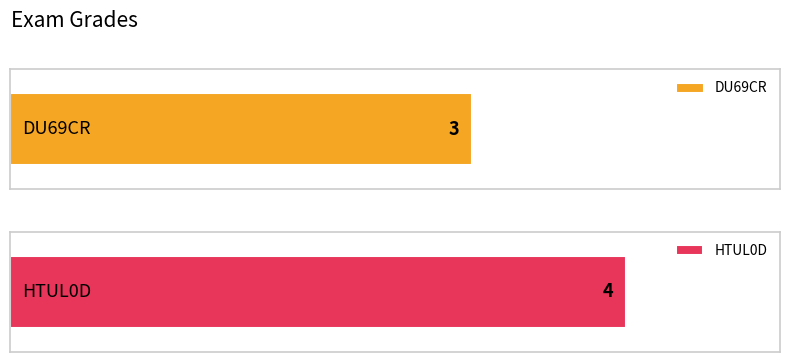

What is the minimum value shown in the chart?

3